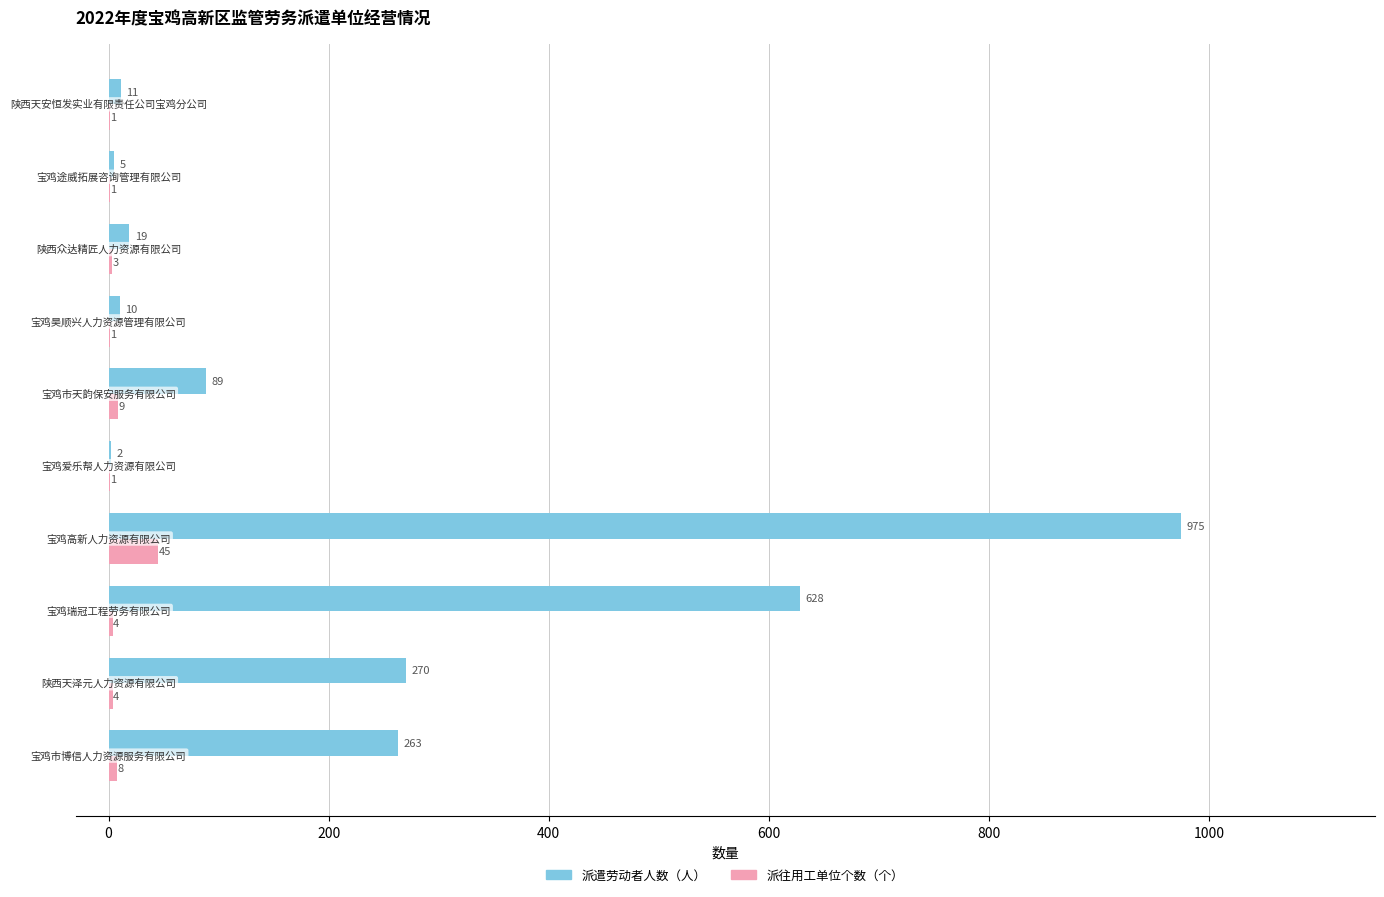

What is the maximum value shown in the chart?

975